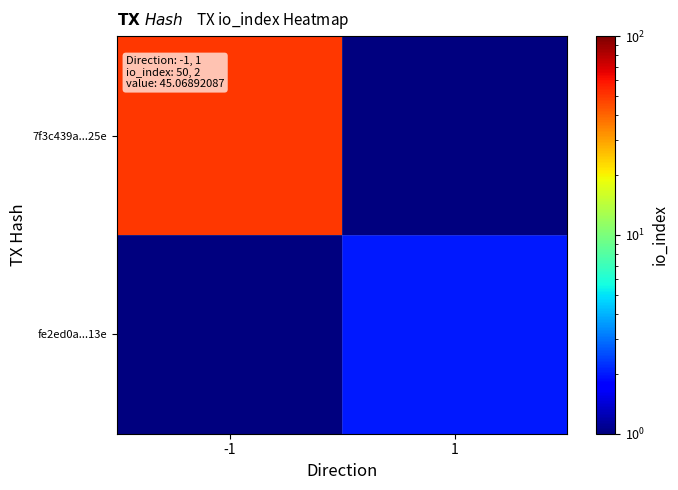

Reading right to left, transcribe all the data shown in this chart.

7f3c439a...25e: 1=1	-1=50
fe2ed0a...13e: 1=2	-1=1